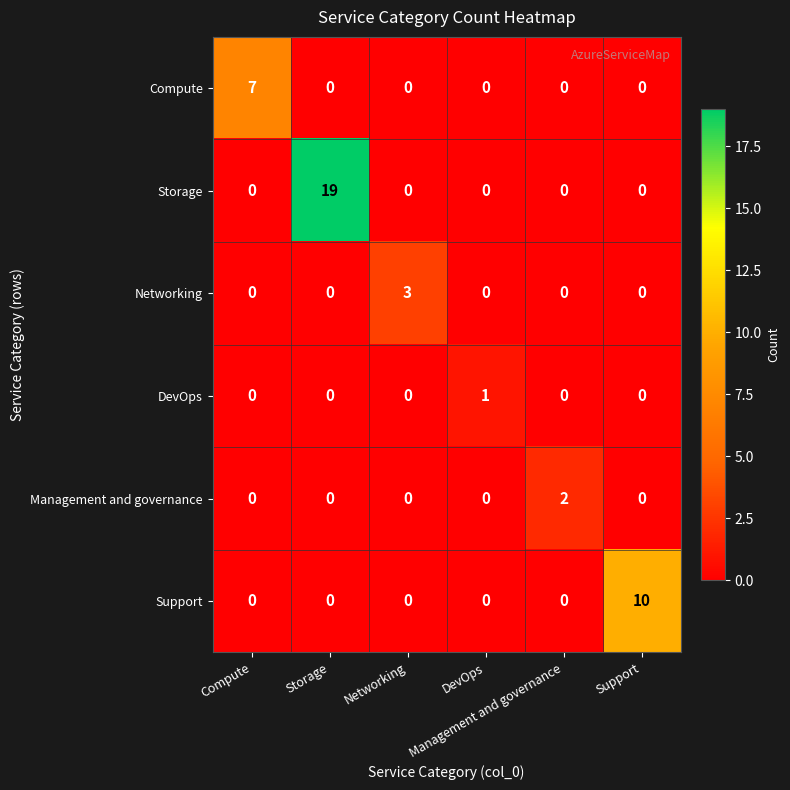

What is the maximum value shown in the chart?

19